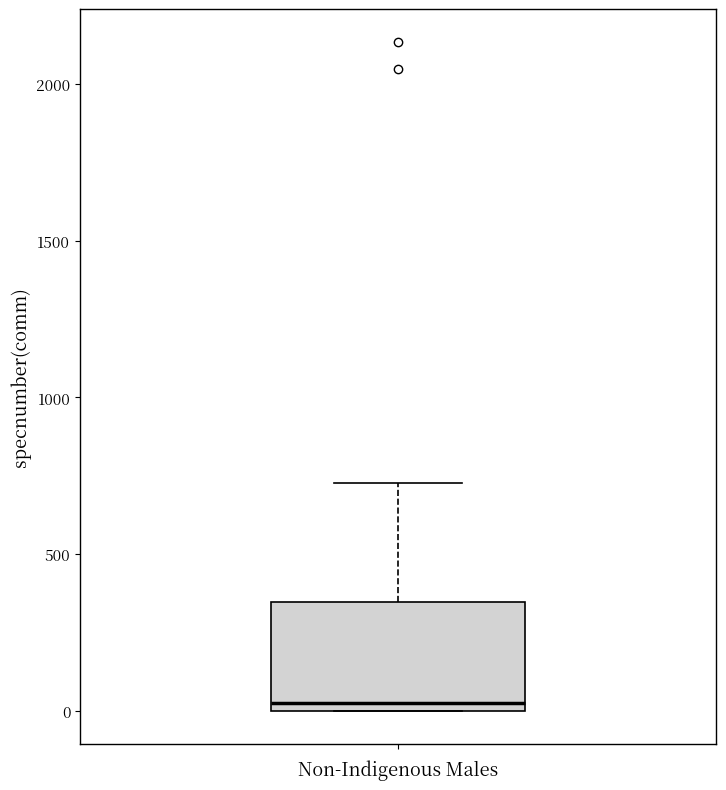

Transcribe this box plot: give where the median line is, the range the box spans, and where the two whiskers end, as read against the y-axis. The values are not printed on the chart, so give them approximately, as read against the axis.

median 50, box 0 to 350, whiskers 0 to 750